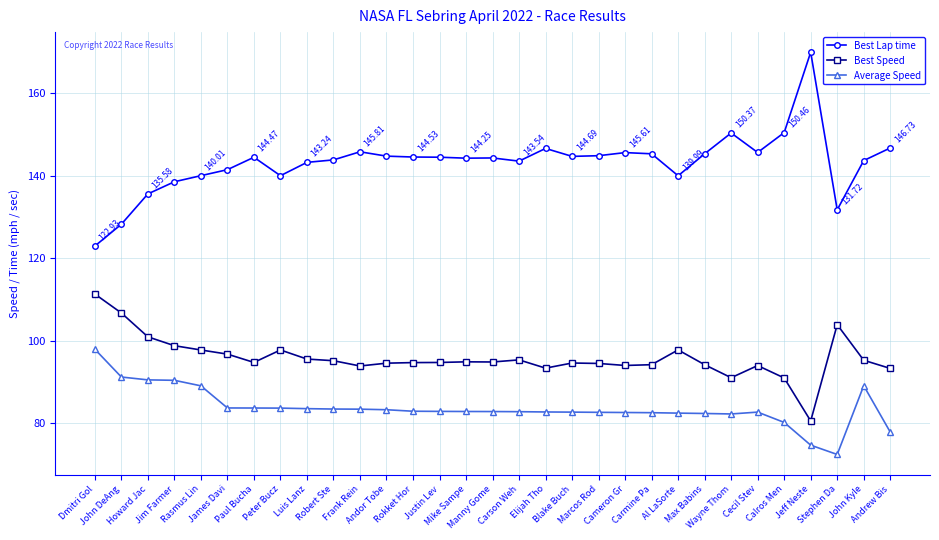

The value of Best Speed at Calros Men is 90.9. True or false?

True